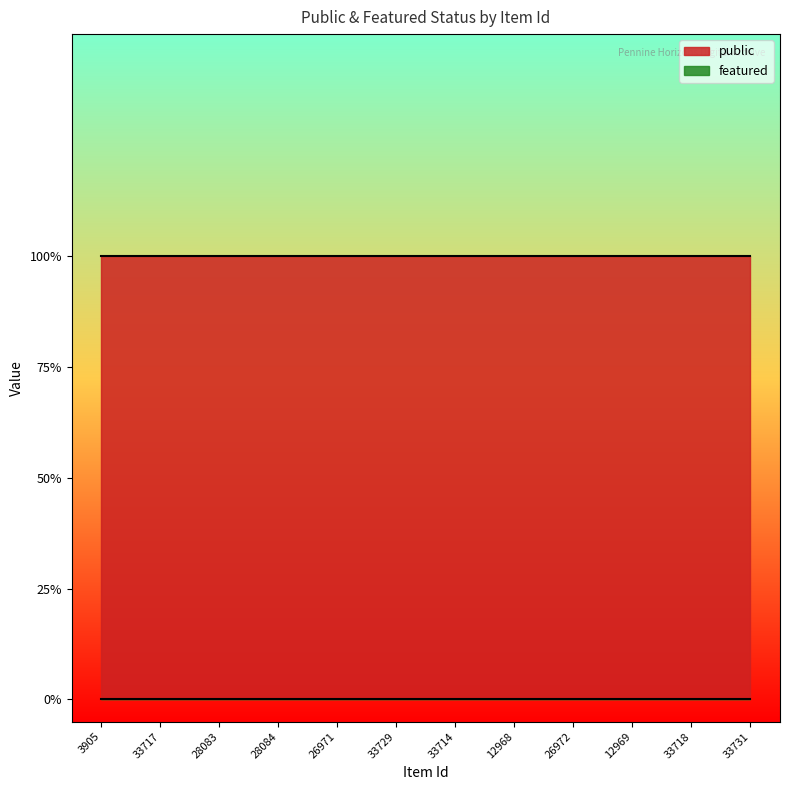

Which series has the largest total across all categories?

public